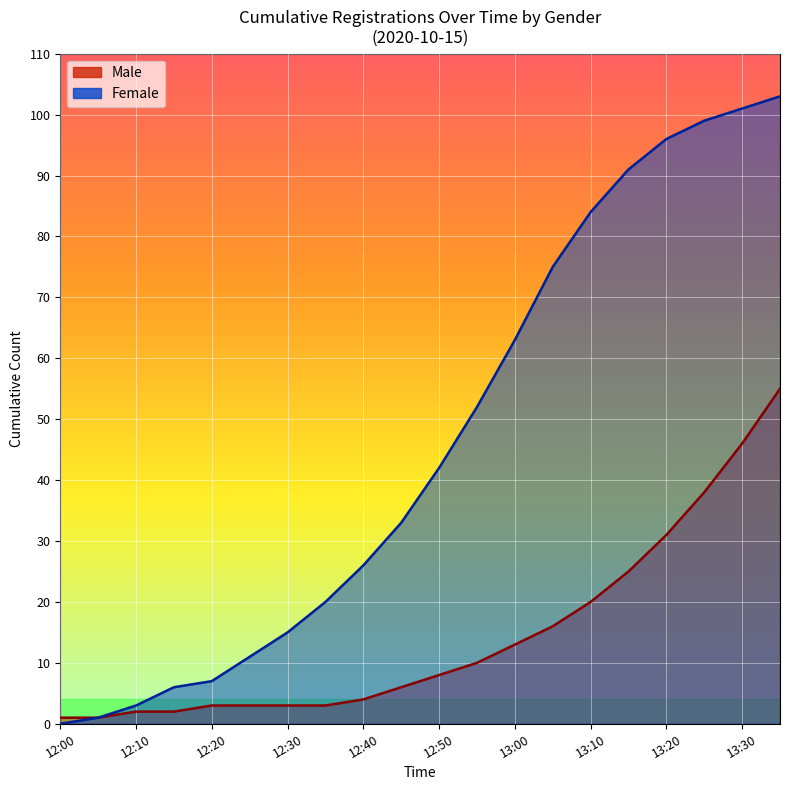

Rank the series at 12:30 from lowest to highest value.

Male, Female